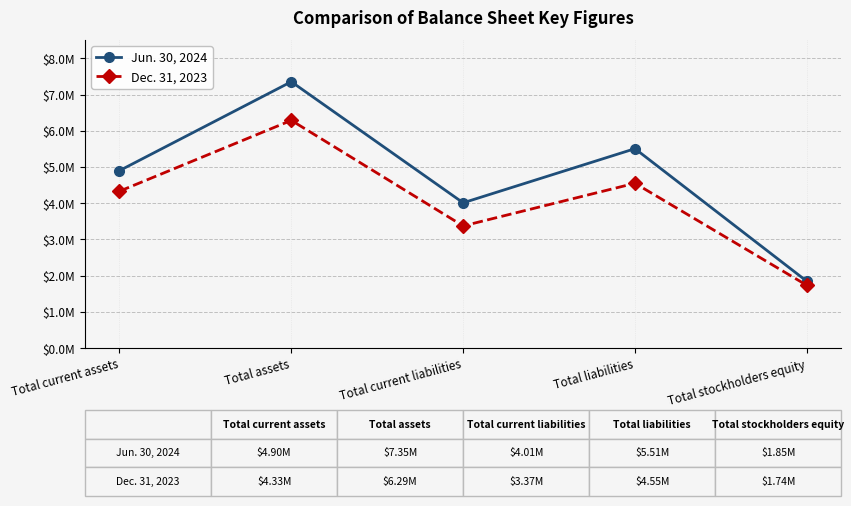

Reading left to right, transcribe all the data shown in this chart.

Jun. 30, 2024: 4899483	7352813	4011423	5505268	1847545
Dec. 31, 2023: 4331301	6286350	3373383	4550617	1735733